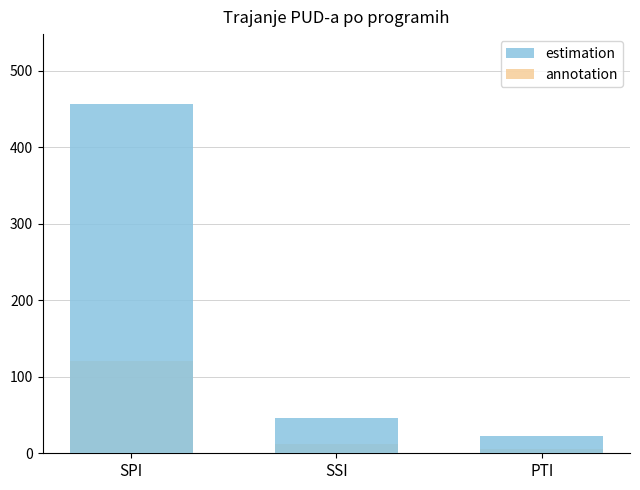

Is it true that estimation equals 45.6 at SSI?

True